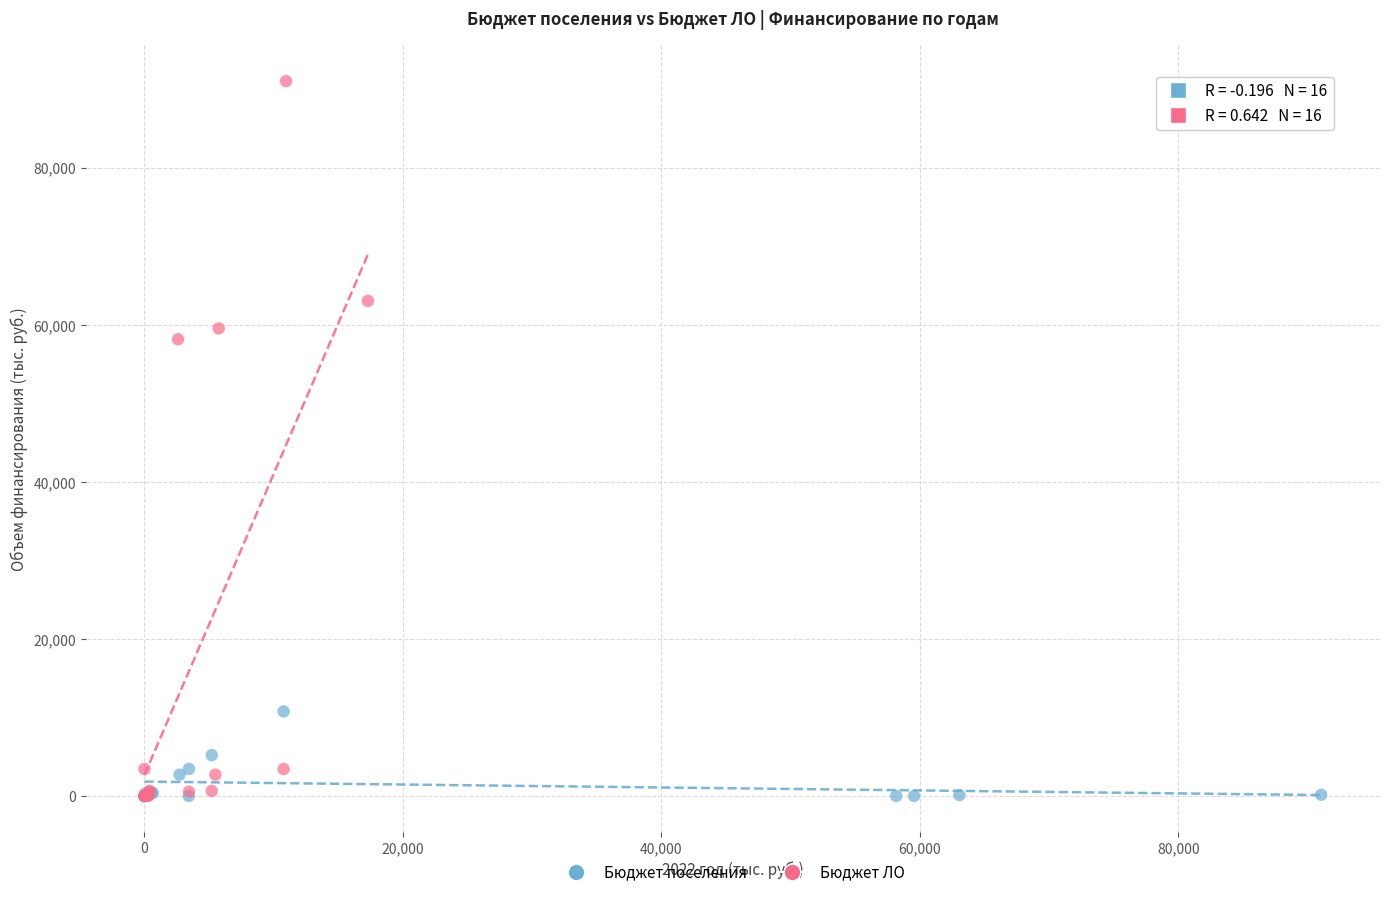

Which series has the largest Y range (max minus min)?

Бюджет ЛО